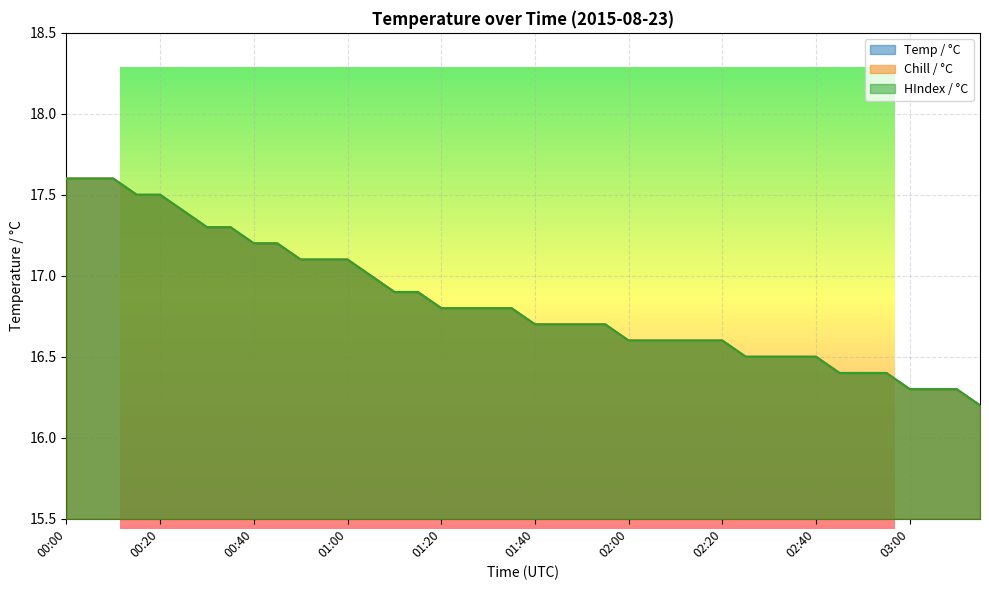

Reading left to right, what are all the values shown in this chart?

Temp / °C: 00:00=17.6	00:05=17.6	00:10=17.6	00:15=17.5	00:20=17.5	00:25=17.4	00:30=17.3	00:35=17.3	00:40=17.2	00:45=17.2	00:50=17.1	00:55=17.1	01:00=17.1	01:05=17.0	01:10=16.9	01:15=16.9	01:20=16.8	01:25=16.8	01:30=16.8	01:35=16.8	01:40=16.7	01:45=16.7	01:50=16.7	01:55=16.7	02:00=16.6	02:05=16.6	02:10=16.6	02:15=16.6	02:20=16.6	02:25=16.5	02:30=16.5	02:35=16.5	02:40=16.5	02:45=16.4	02:50=16.4	02:55=16.4	03:00=16.3	03:05=16.3	03:10=16.3	03:15=16.2
Chill / °C: 00:00=17.6	00:05=17.6	00:10=17.6	00:15=17.5	00:20=17.5	00:25=17.4	00:30=17.3	00:35=17.3	00:40=17.2	00:45=17.2	00:50=17.1	00:55=17.1	01:00=17.1	01:05=17.0	01:10=16.9	01:15=16.9	01:20=16.8	01:25=16.8	01:30=16.8	01:35=16.8	01:40=16.7	01:45=16.7	01:50=16.7	01:55=16.7	02:00=16.6	02:05=16.6	02:10=16.6	02:15=16.6	02:20=16.6	02:25=16.5	02:30=16.5	02:35=16.5	02:40=16.5	02:45=16.4	02:50=16.4	02:55=16.4	03:00=16.3	03:05=16.3	03:10=16.3	03:15=16.2
HIndex / °C: 00:00=17.6	00:05=17.6	00:10=17.6	00:15=17.5	00:20=17.5	00:25=17.4	00:30=17.3	00:35=17.3	00:40=17.2	00:45=17.2	00:50=17.1	00:55=17.1	01:00=17.1	01:05=17.0	01:10=16.9	01:15=16.9	01:20=16.8	01:25=16.8	01:30=16.8	01:35=16.8	01:40=16.7	01:45=16.7	01:50=16.7	01:55=16.7	02:00=16.6	02:05=16.6	02:10=16.6	02:15=16.6	02:20=16.6	02:25=16.5	02:30=16.5	02:35=16.5	02:40=16.5	02:45=16.4	02:50=16.4	02:55=16.4	03:00=16.3	03:05=16.3	03:10=16.3	03:15=16.2